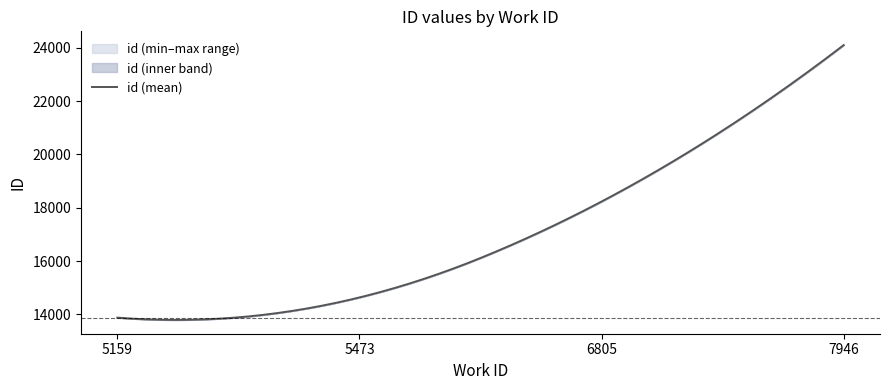

Between 5473 and 5159, which is larger?

5473